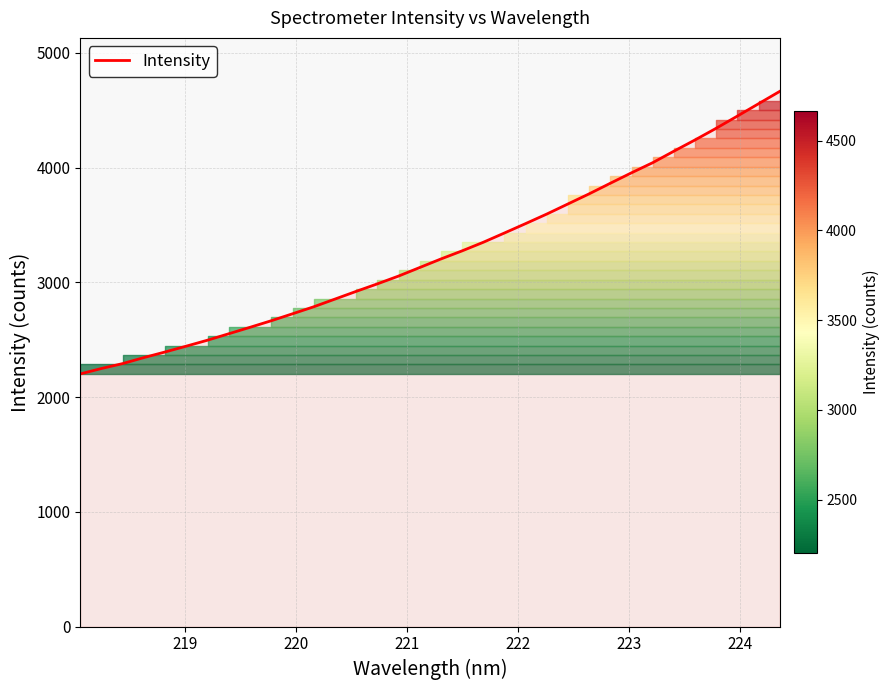

What is the difference between the maximum and minimum values?

2461.5